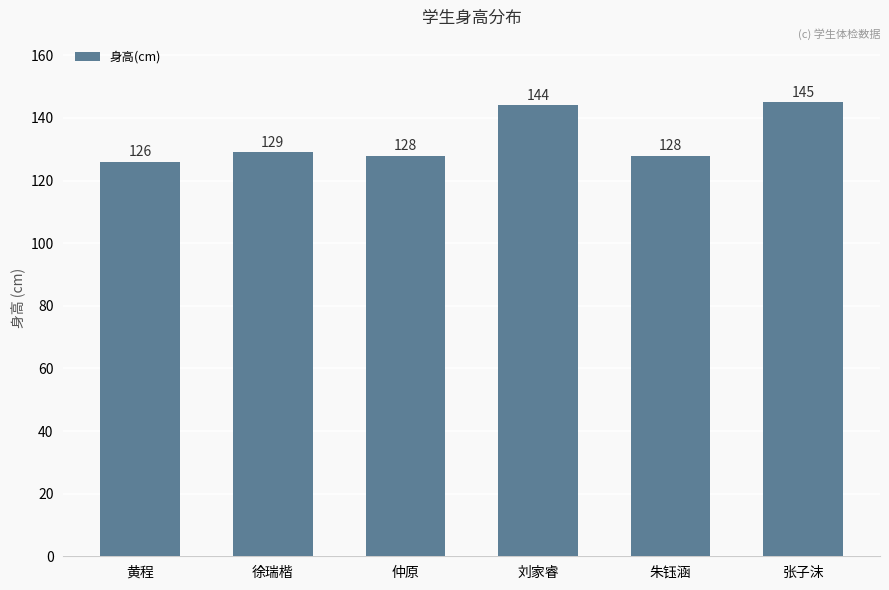

Count the number of data series in this chart.

1